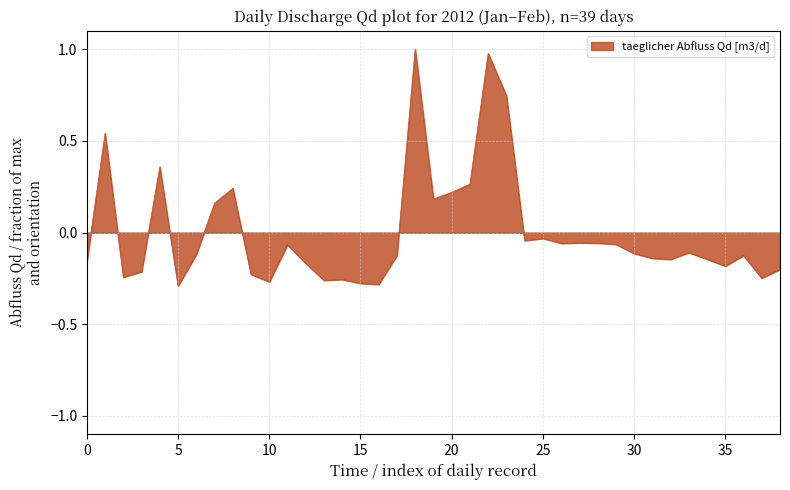

What is the difference between the maximum and minimum values?

1.3